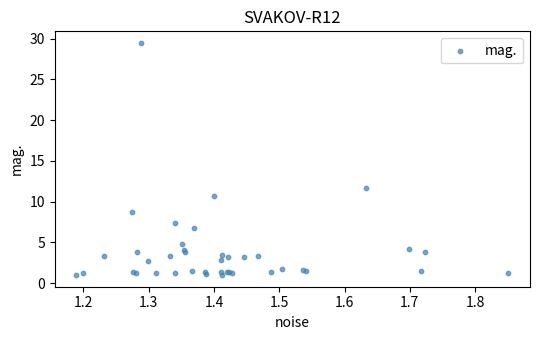

What Y value in the scatter plot is closest to 15?

11.7